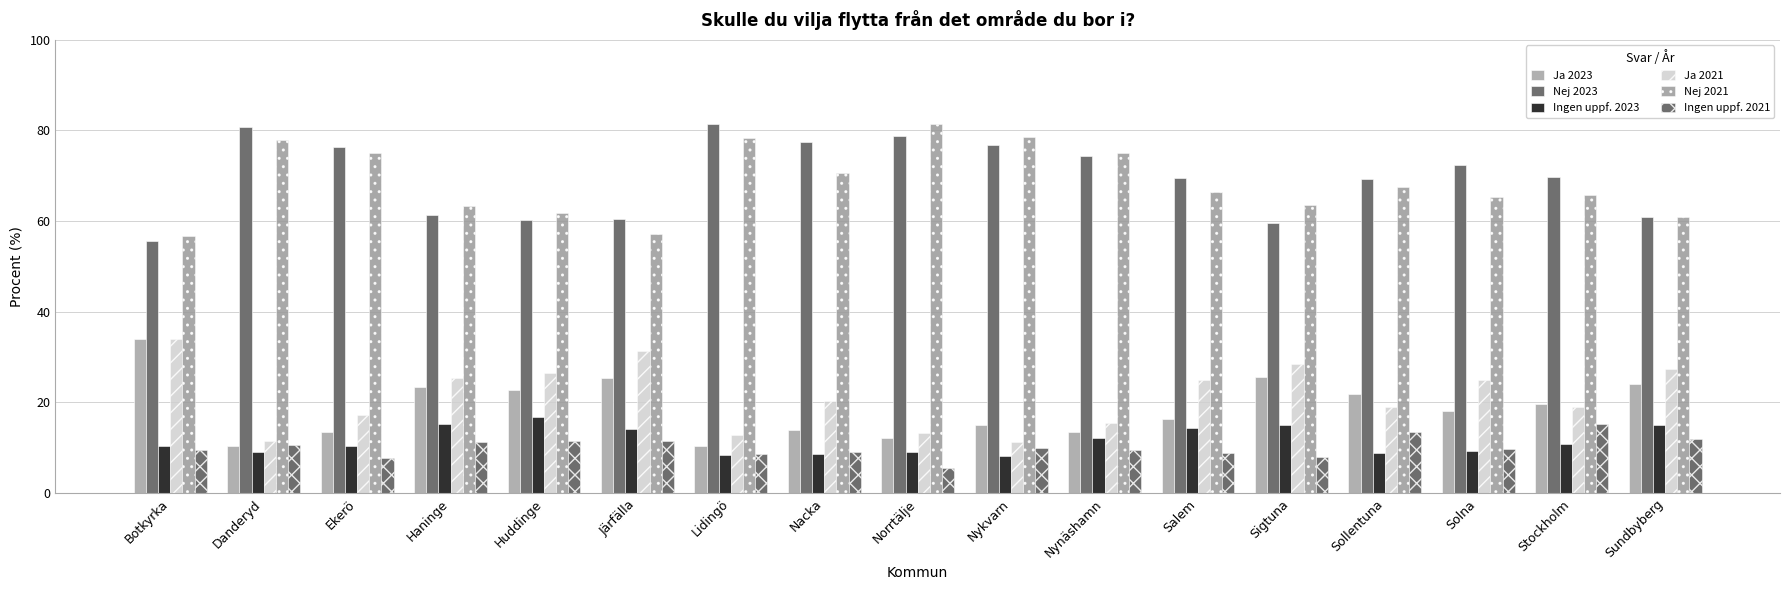

Reading left to right, list all the values displayed in this chart.

Ja 2023: Botkyrka=33.9	Danderyd=10.3	Ekerö=13.4	Haninge=23.4	Huddinge=22.8	Järfälla=25.4	Lidingö=10.3	Nacka=14.0	Norrtälje=12.2	Nykvarn=15.1	Nynäshamn=13.4	Salem=16.2	Sigtuna=25.5	Sollentuna=21.7	Solna=18.2	Stockholm=19.6	Sundbyberg=24.1
Nej 2023: Botkyrka=55.6	Danderyd=80.7	Ekerö=76.3	Haninge=61.4	Huddinge=60.4	Järfälla=60.5	Lidingö=81.4	Nacka=77.4	Norrtälje=78.8	Nykvarn=76.8	Nynäshamn=74.5	Salem=69.4	Sigtuna=59.5	Sollentuna=69.3	Solna=72.5	Stockholm=69.6	Sundbyberg=60.9
Ingen uppf. 2023: Botkyrka=10.4	Danderyd=9.0	Ekerö=10.3	Haninge=15.1	Huddinge=16.9	Järfälla=14.1	Lidingö=8.4	Nacka=8.6	Norrtälje=9.0	Nykvarn=8.1	Nynäshamn=12.1	Salem=14.4	Sigtuna=15.0	Sollentuna=8.9	Solna=9.3	Stockholm=10.8	Sundbyberg=15.1
Ja 2021: Botkyrka=34.0	Danderyd=11.4	Ekerö=17.1	Haninge=25.5	Huddinge=26.5	Järfälla=31.4	Lidingö=12.9	Nacka=20.4	Norrtälje=13.2	Nykvarn=11.4	Nynäshamn=15.5	Salem=24.9	Sigtuna=28.4	Sollentuna=19.0	Solna=25.0	Stockholm=19.1	Sundbyberg=27.3
Nej 2021: Botkyrka=56.6	Danderyd=78.0	Ekerö=75.1	Haninge=63.4	Huddinge=61.9	Järfälla=57.1	Lidingö=78.4	Nacka=70.6	Norrtälje=81.4	Nykvarn=78.6	Nynäshamn=75.0	Salem=66.3	Sigtuna=63.6	Sollentuna=67.6	Solna=65.3	Stockholm=65.8	Sundbyberg=60.9
Ingen uppf. 2021: Botkyrka=9.4	Danderyd=10.6	Ekerö=7.7	Haninge=11.2	Huddinge=11.6	Järfälla=11.5	Lidingö=8.7	Nacka=9.0	Norrtälje=5.4	Nykvarn=10.0	Nynäshamn=9.5	Salem=8.8	Sigtuna=7.9	Sollentuna=13.4	Solna=9.8	Stockholm=15.1	Sundbyberg=11.9